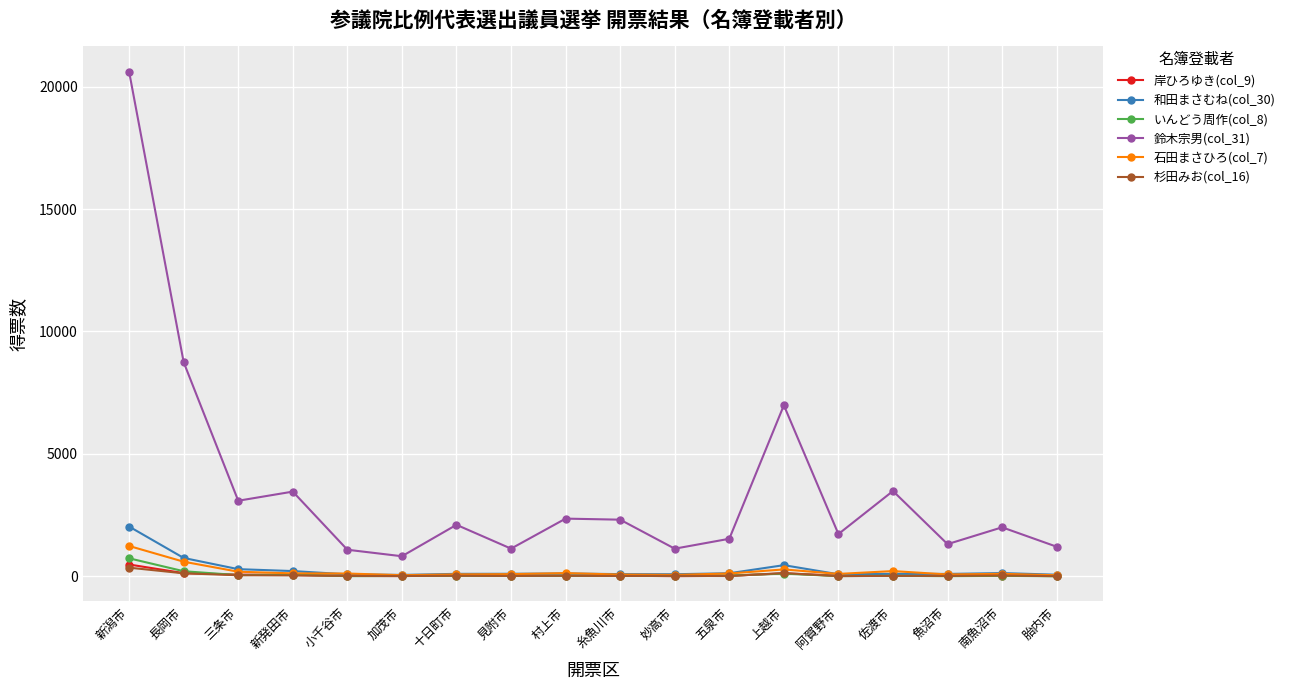

What is the highest value of the 石田まさひろ(col_7) series?

1243.0